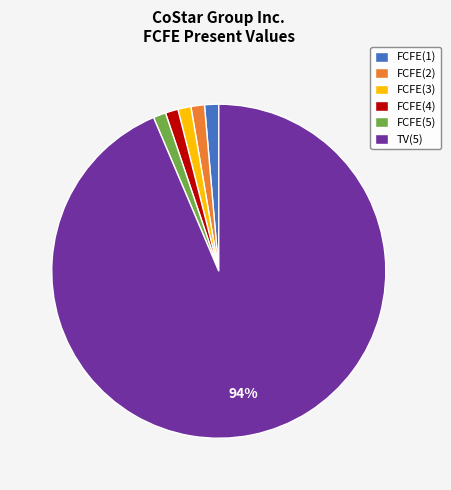

Approximately how many times larger is the value at FCFE(4) compared to FCFE(5)?

1.0